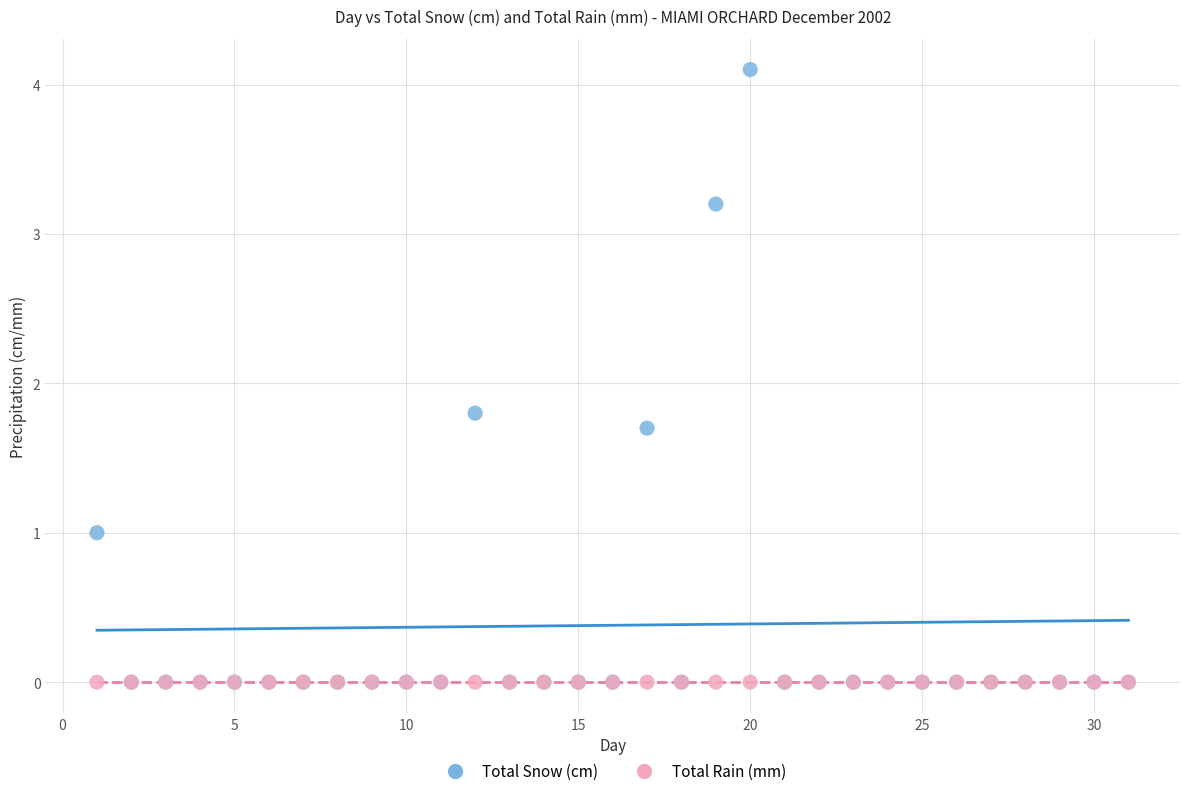

In the Total Snow (cm) series, what Y value is closest to 2?

1.8